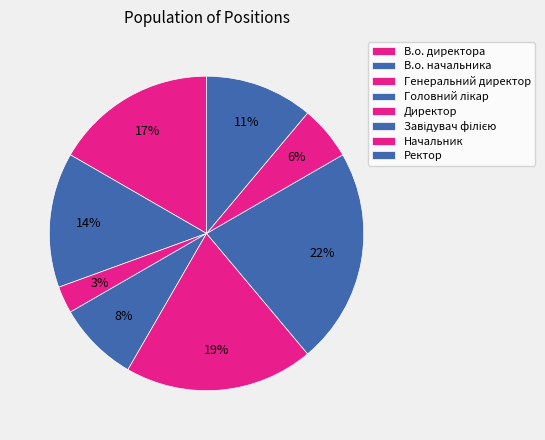

How many slices are in this pie chart?

8